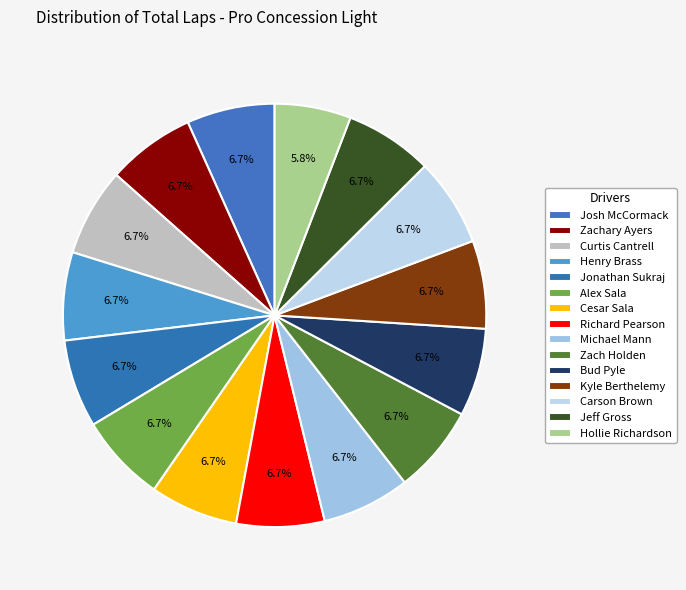

Is Richard Pearson the majority of the pie?

No